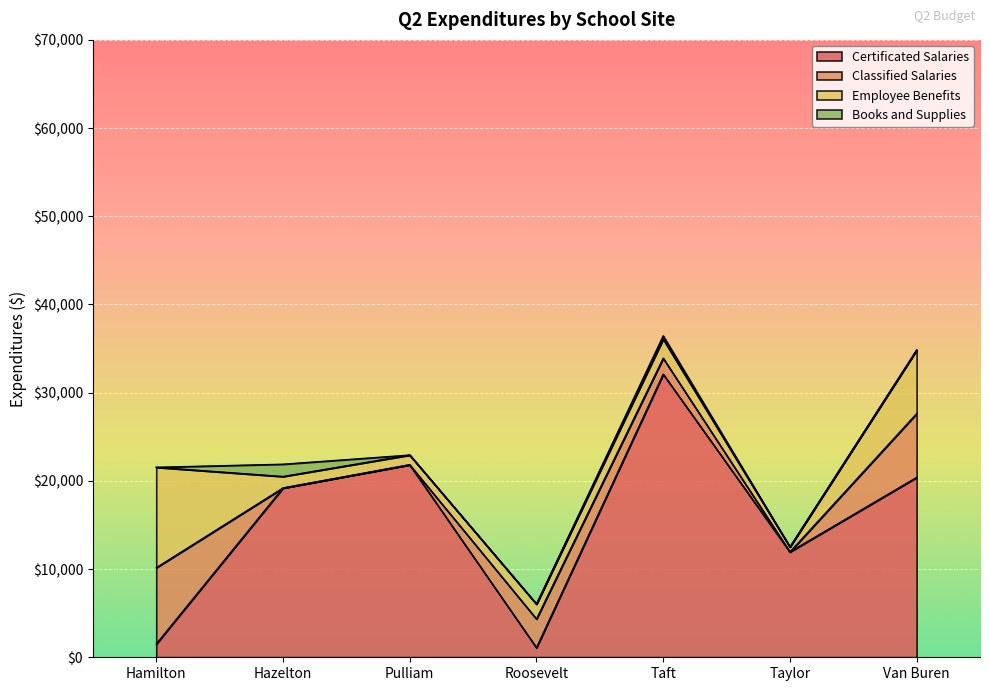

Which series has the largest range (max minus min)?

Certificated Salaries